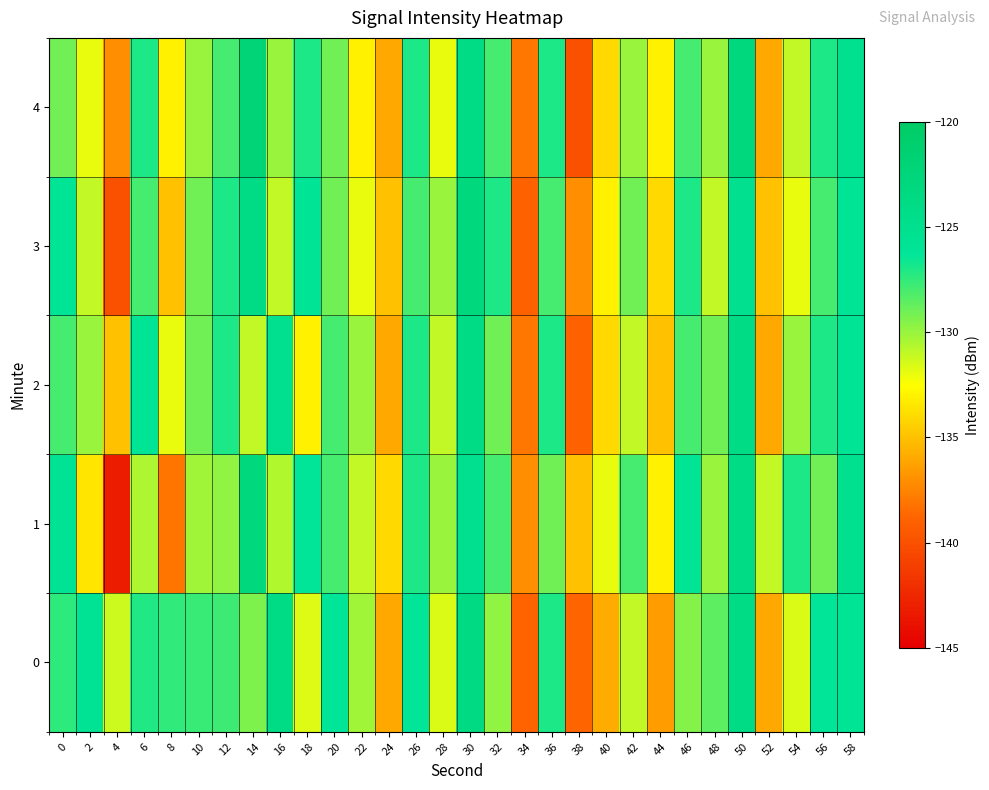

Reading left to right, list all the values displayed in this chart.

0: 0=-127.4	2=-125.7	4=-131.3	6=-127.1	8=-127.5	10=-127.7	12=-127.8	14=-129.3	16=-124.1	18=-131.7	20=-126.3	22=-130.2	24=-135.9	26=-126.2	28=-131.6	30=-123.5	32=-129.8	34=-138.9	36=-127.0	38=-138.8	40=-135.9	42=-131.0	44=-136.4	46=-129.5	48=-128.5	50=-124.0	52=-136.0	54=-131.5	56=-126.2	58=-126.0
1: 0=-125.7	2=-133.6	4=-143.2	6=-130.5	8=-138.1	10=-130.2	12=-129.8	14=-123.0	16=-130.6	18=-126.3	20=-128.0	22=-131.0	24=-134.0	26=-127.0	28=-130.0	30=-125.0	32=-128.0	34=-137.0	36=-129.0	38=-135.0	40=-132.0	42=-128.0	44=-133.0	46=-126.0	48=-130.0	50=-124.0	52=-131.0	54=-127.0	56=-129.0	58=-125.0
2: 0=-128.0	2=-130.0	4=-135.0	6=-126.0	8=-132.0	10=-129.0	12=-127.0	14=-131.0	16=-125.0	18=-133.0	20=-128.0	22=-130.0	24=-136.0	26=-127.0	28=-131.0	30=-124.0	32=-129.0	34=-138.0	36=-127.0	38=-139.0	40=-134.0	42=-131.0	44=-135.0	46=-128.0	48=-129.0	50=-124.0	52=-136.0	54=-130.0	56=-127.0	58=-126.0
3: 0=-126.0	2=-131.0	4=-140.0	6=-128.0	8=-135.0	10=-129.0	12=-127.0	14=-124.0	16=-131.0	18=-126.0	20=-129.0	22=-132.0	24=-135.0	26=-128.0	28=-130.0	30=-123.0	32=-127.0	34=-139.0	36=-128.0	38=-137.0	40=-133.0	42=-129.0	44=-134.0	46=-127.0	48=-131.0	50=-125.0	52=-135.0	54=-132.0	56=-128.0	58=-126.0
4: 0=-129.0	2=-132.0	4=-137.0	6=-127.0	8=-133.0	10=-130.0	12=-128.0	14=-122.0	16=-130.0	18=-127.0	20=-129.0	22=-133.0	24=-136.0	26=-127.0	28=-132.0	30=-124.0	32=-128.0	34=-138.0	36=-127.0	38=-140.0	40=-134.0	42=-130.0	44=-133.0	46=-128.0	48=-130.0	50=-123.0	52=-136.0	54=-131.0	56=-127.0	58=-125.0